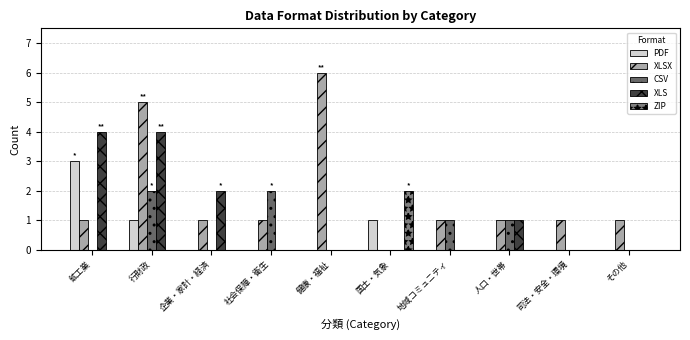

How many series are shown in this chart?

5